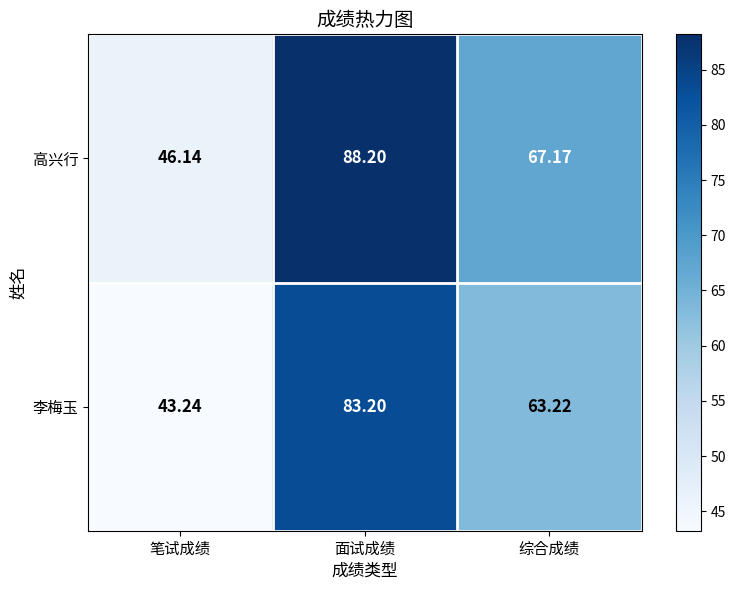

Which category has the lowest value in the 高兴行 series?

笔试成绩